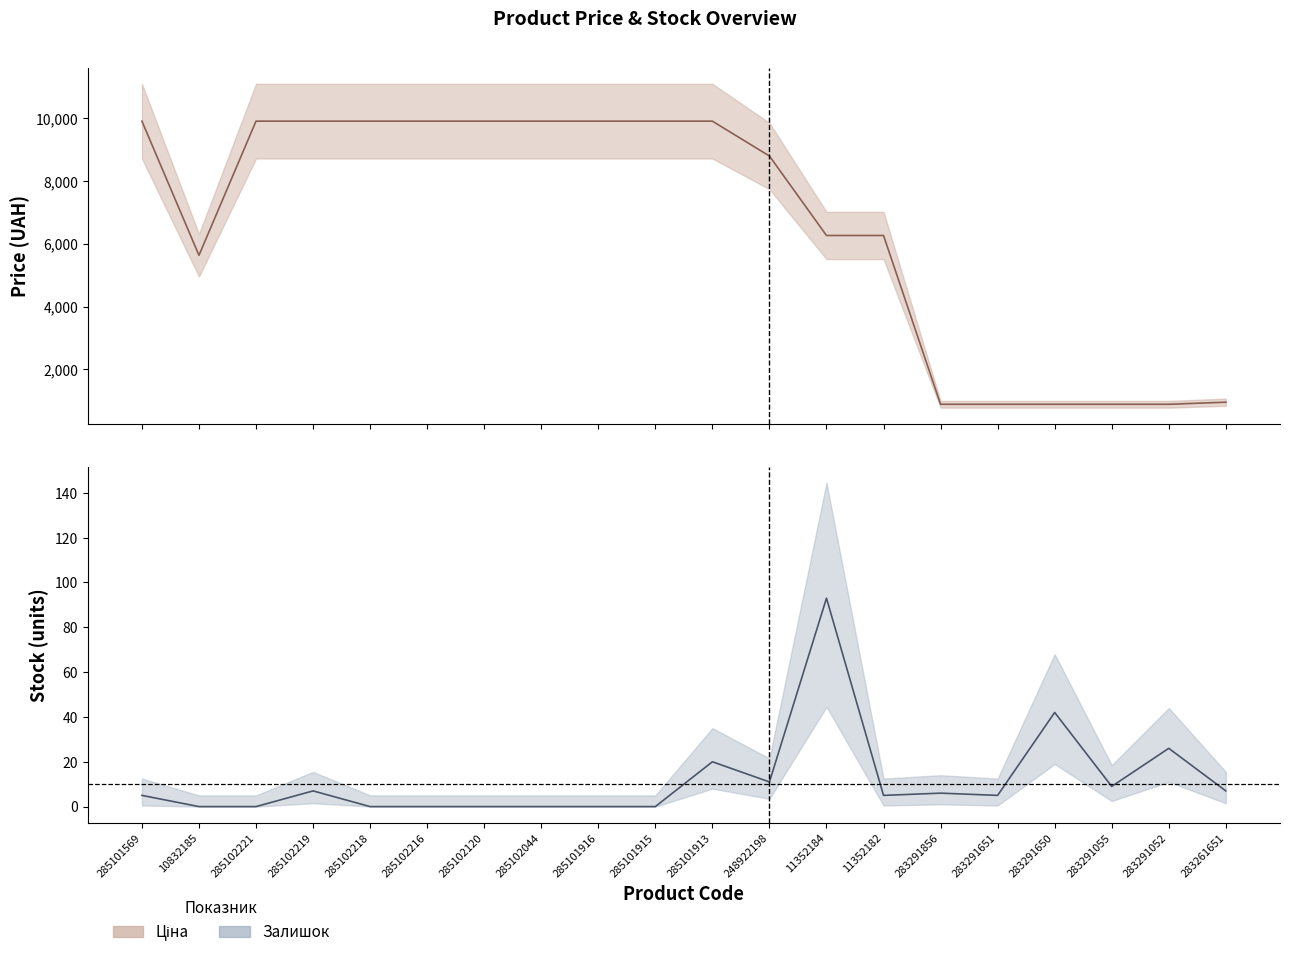

Which label corresponds to the smallest value in the chart?

10832185